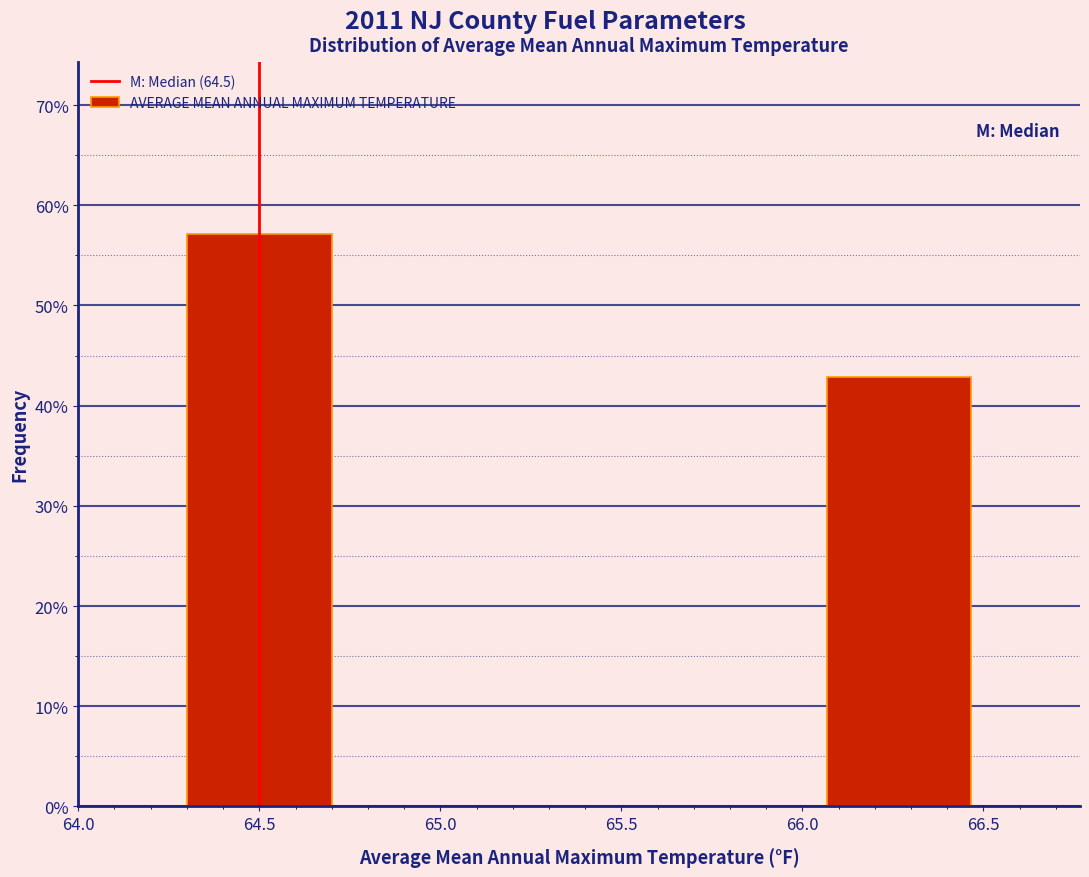

Are the bars horizontal?

No